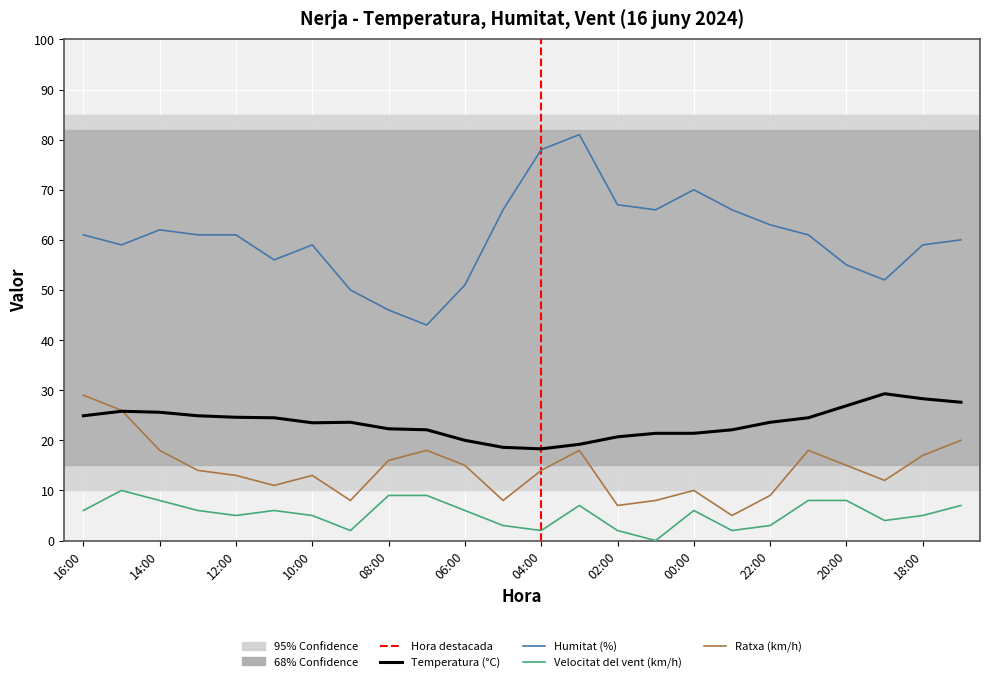

Is this an area chart (filled region under the line)?

No